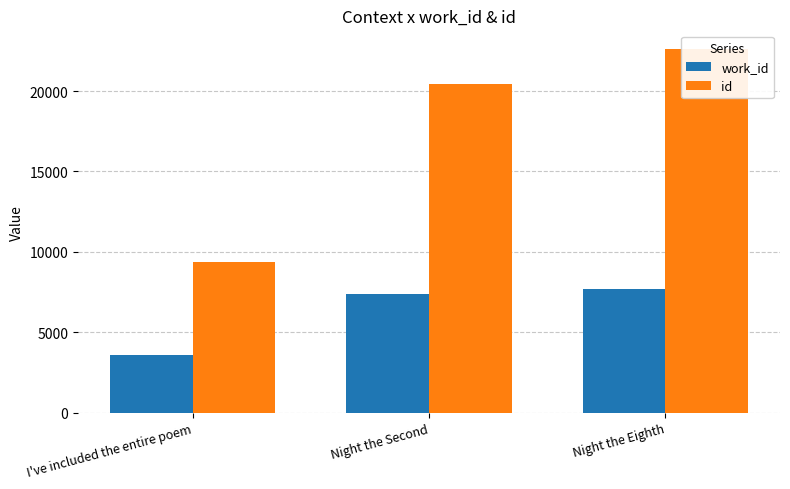

The value of work_id at Night the Eighth is 7665. True or false?

True